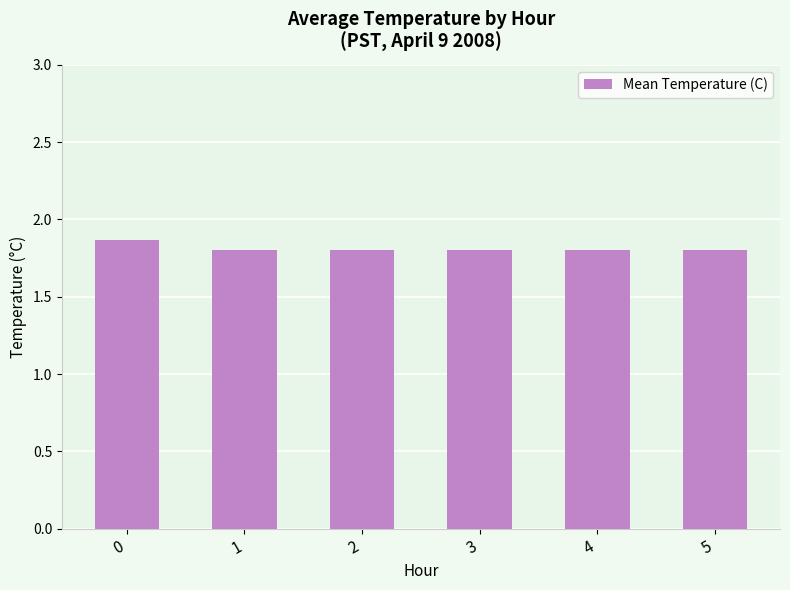

What is the value of the 1st bar from the left?

1.9